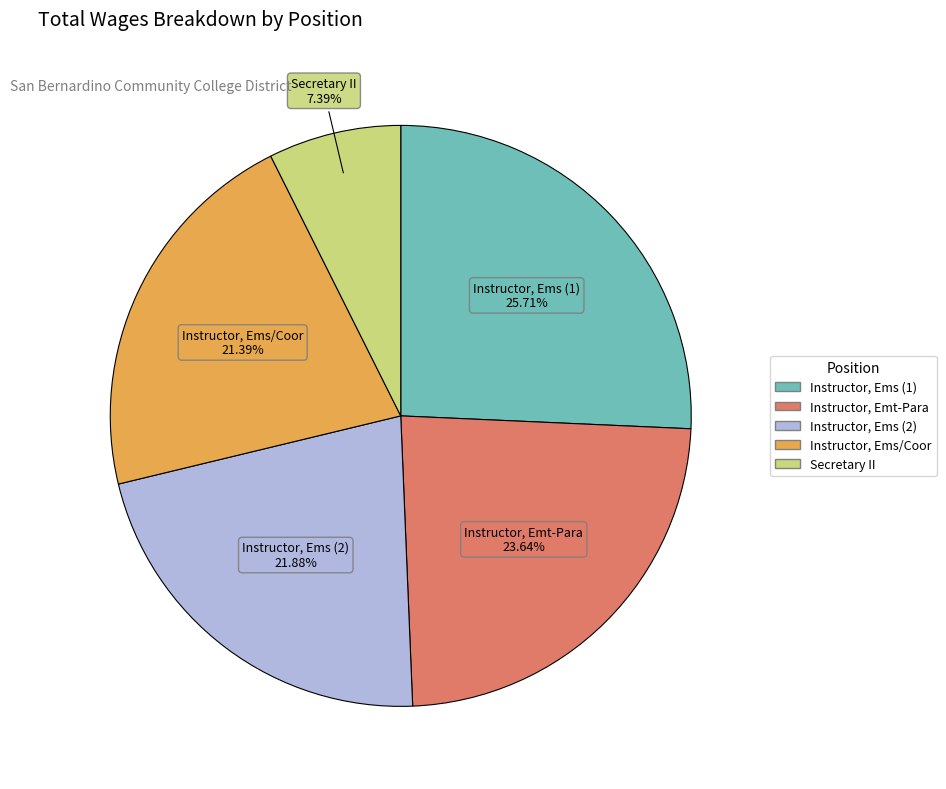

Is there any slice that represents more than half of the pie?

No